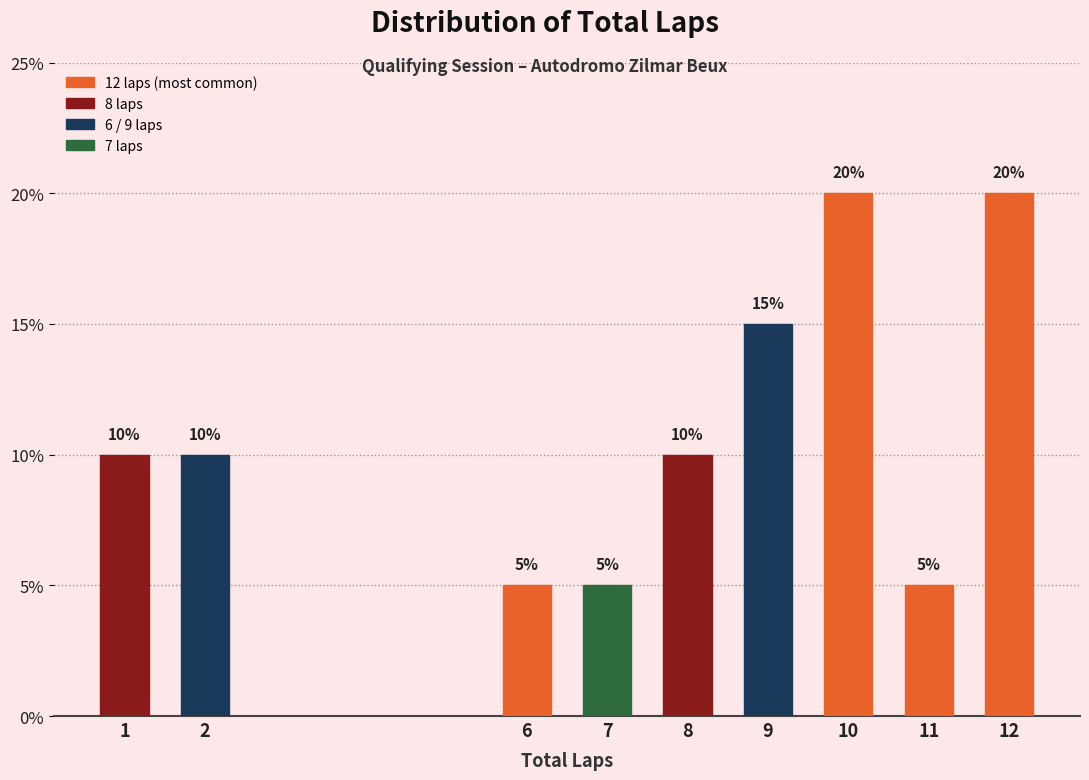

Reading left to right, what are all the values shown in this chart?

10	10	5	5	10	15	20	5	20